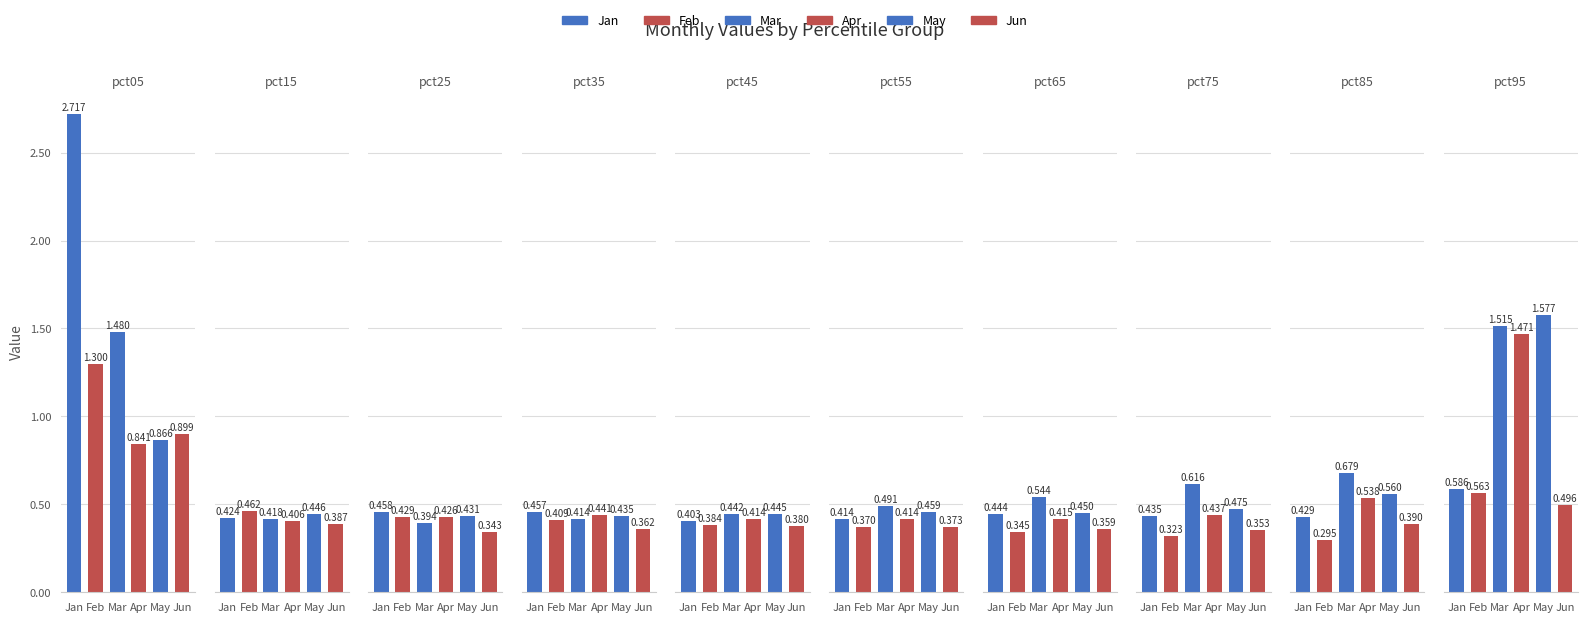

Between pct55 and pct25, which is larger?

pct25